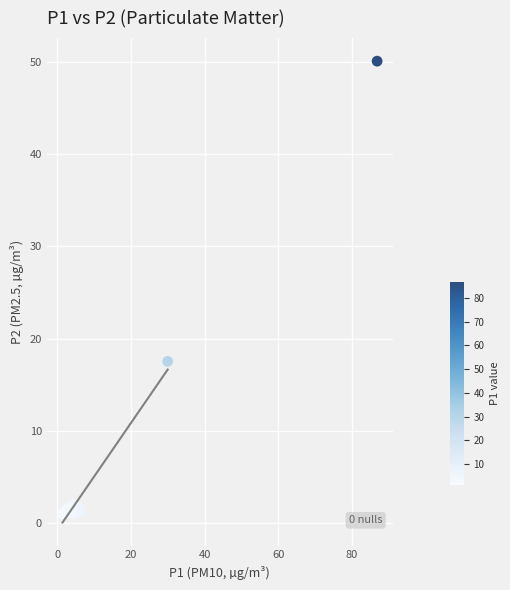

What Y value in the scatter plot is closest to 25?

17.5